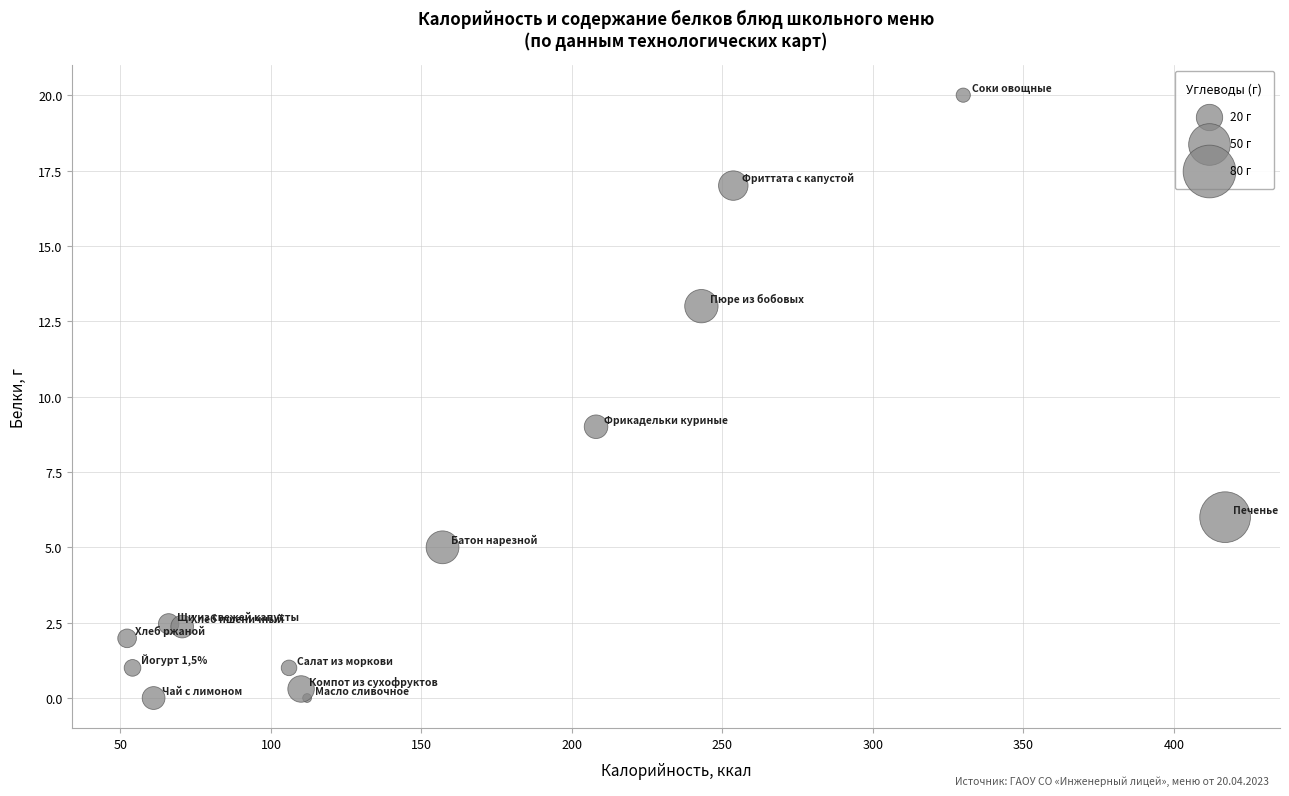

What Y value in the scatter plot is closest to 10?

9.0